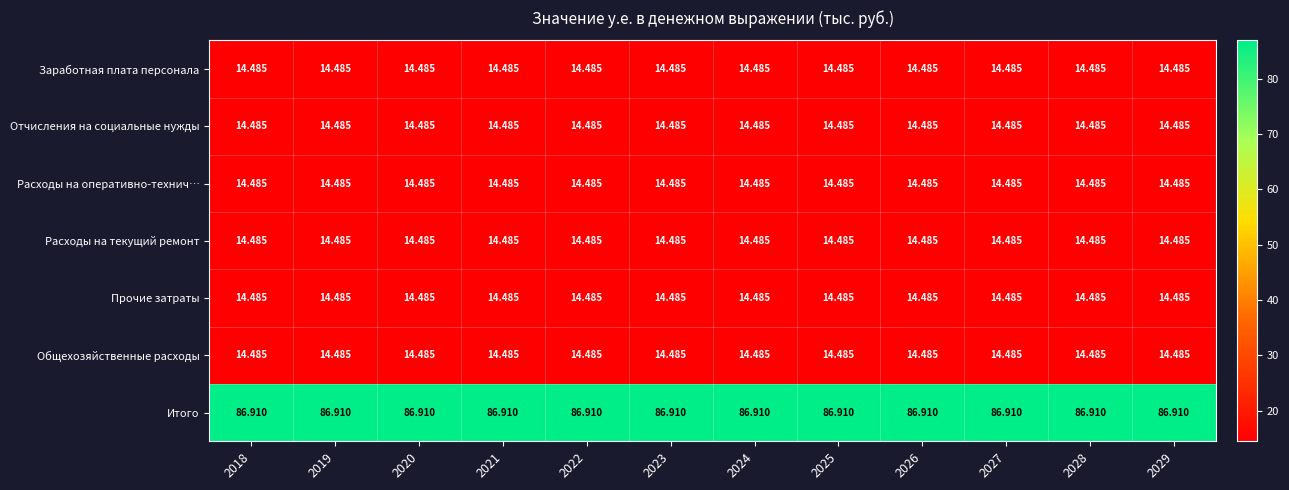

Which series has the largest total across all categories?

Итого